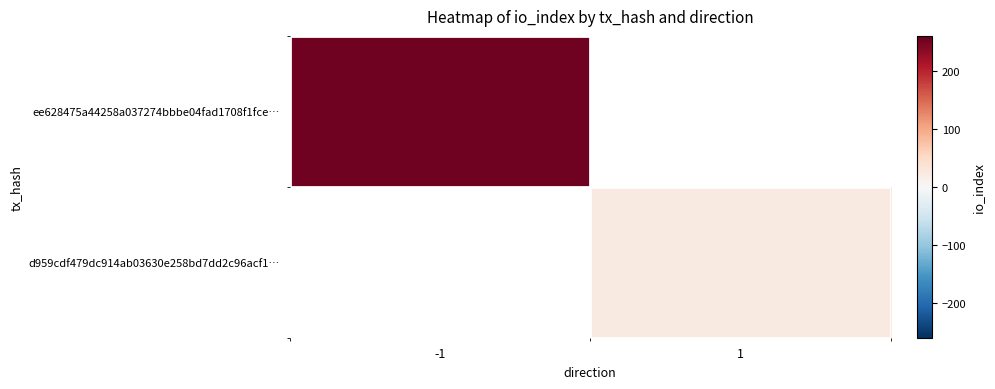

Rank the series by their average value, from highest to lowest.

ee628475a44258a037274bbbe04fad1708f1fce…, d959cdf479dc914ab03630e258bd7dd2c96acf1…